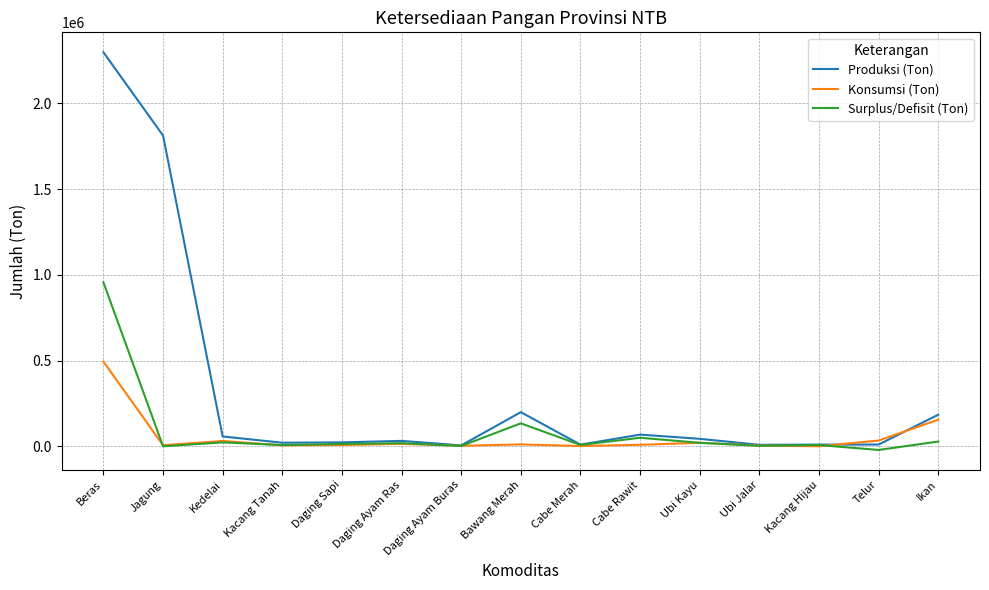

Where is Produksi (Ton) nearest to the value 1151951?

Jagung